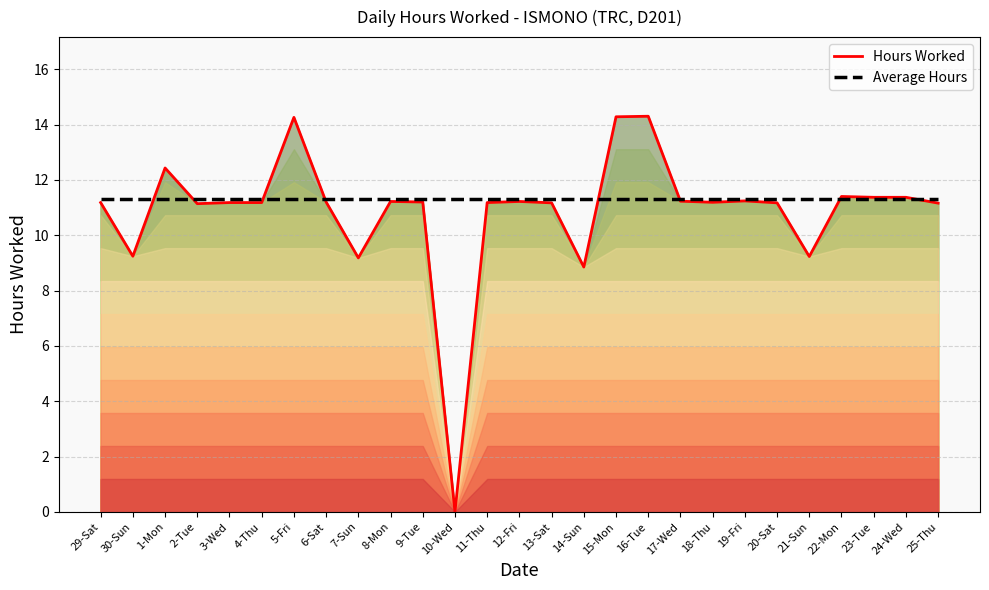

How many intersections are there between Average Hours and Hours Worked?

8